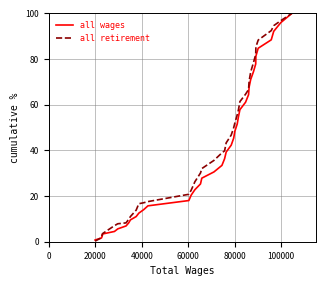

How many distinct data groups are displayed?

2